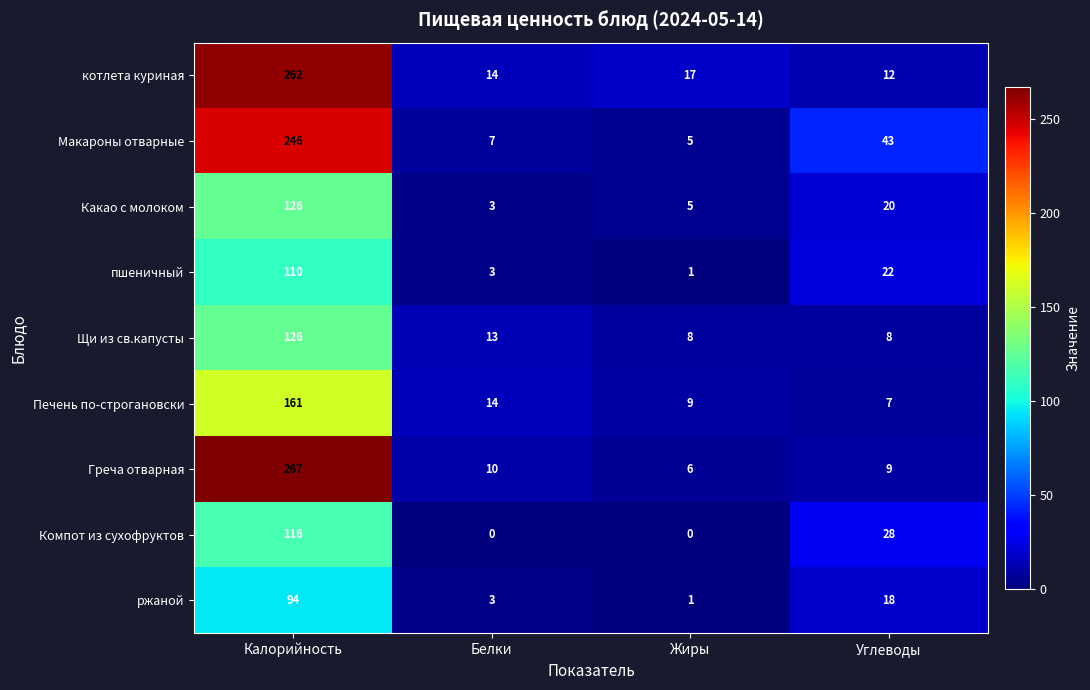

What is the maximum value shown in the chart?

267